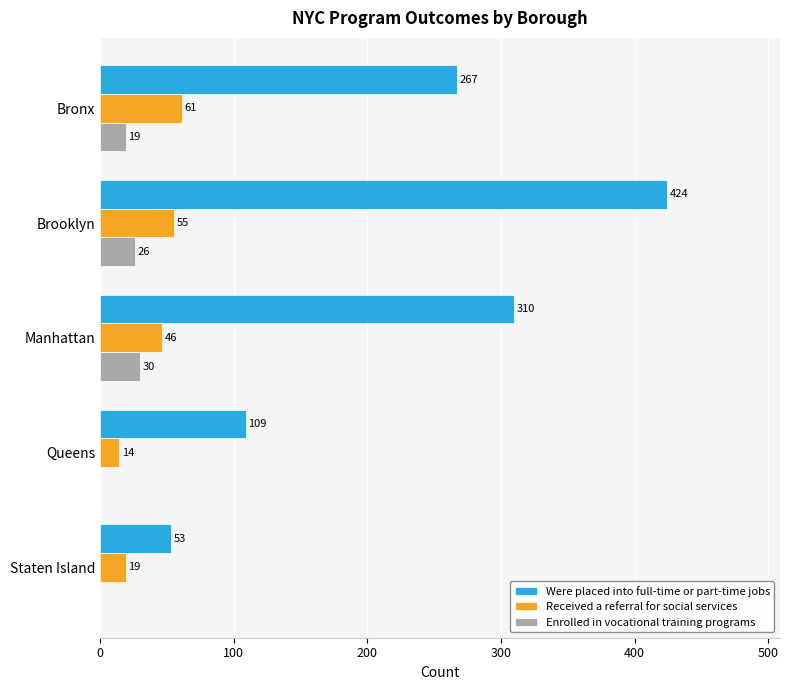

What is the sum of the Were placed into full-time or part-time jobs values at Manhattan and Brooklyn?

734